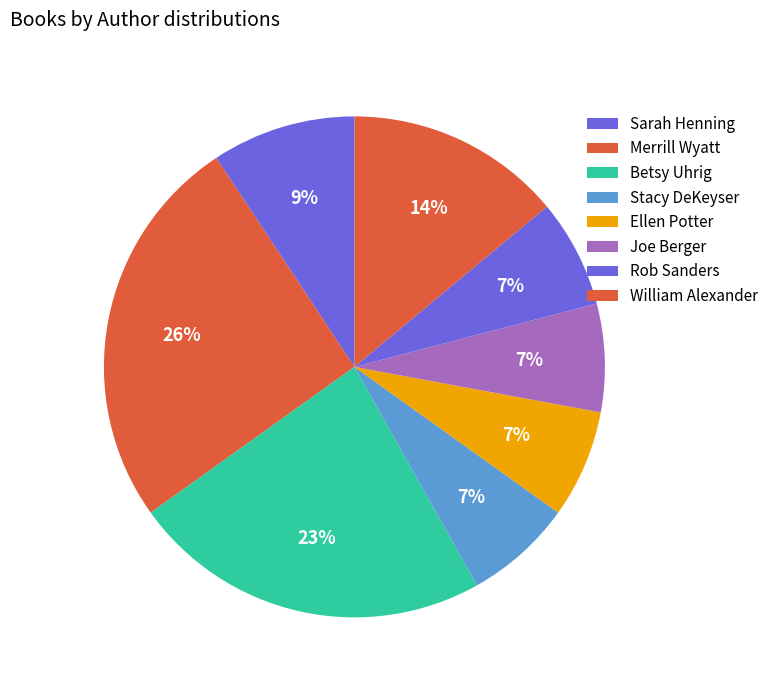

How many slices are in this pie chart?

8